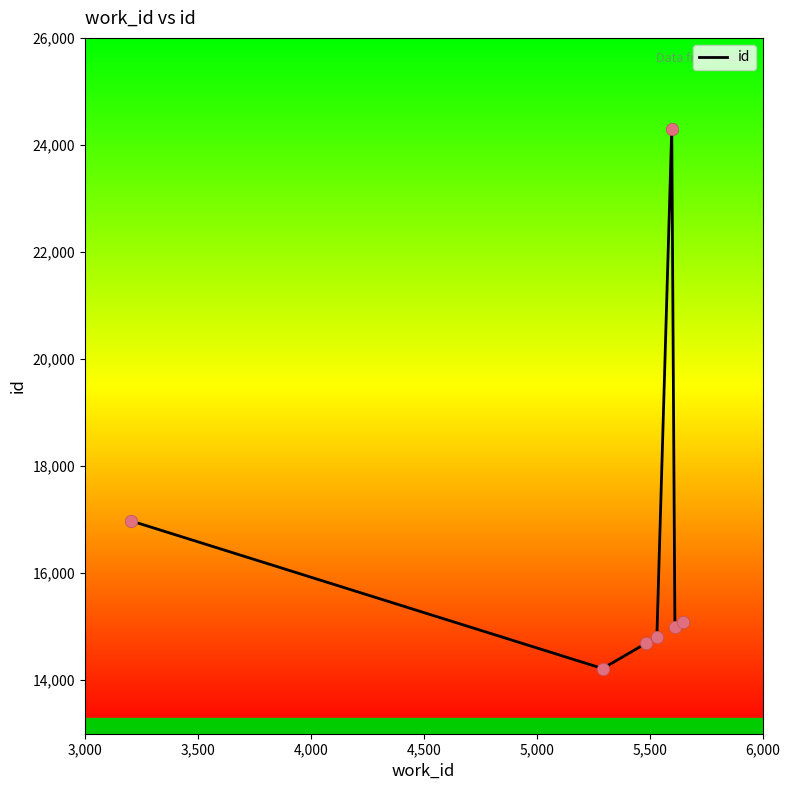

What is the greatest value displayed?

24306